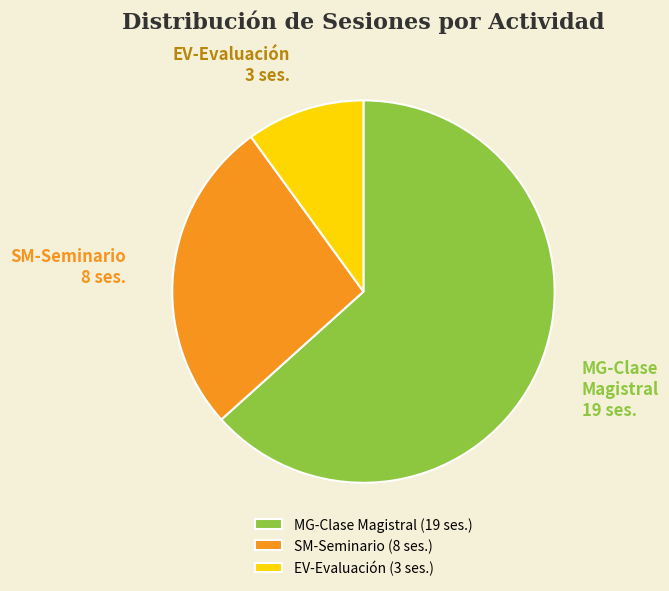

Rank the categories by value from highest to lowest.

MG-Clase Magistral, SM-Seminario, EV-Evaluación